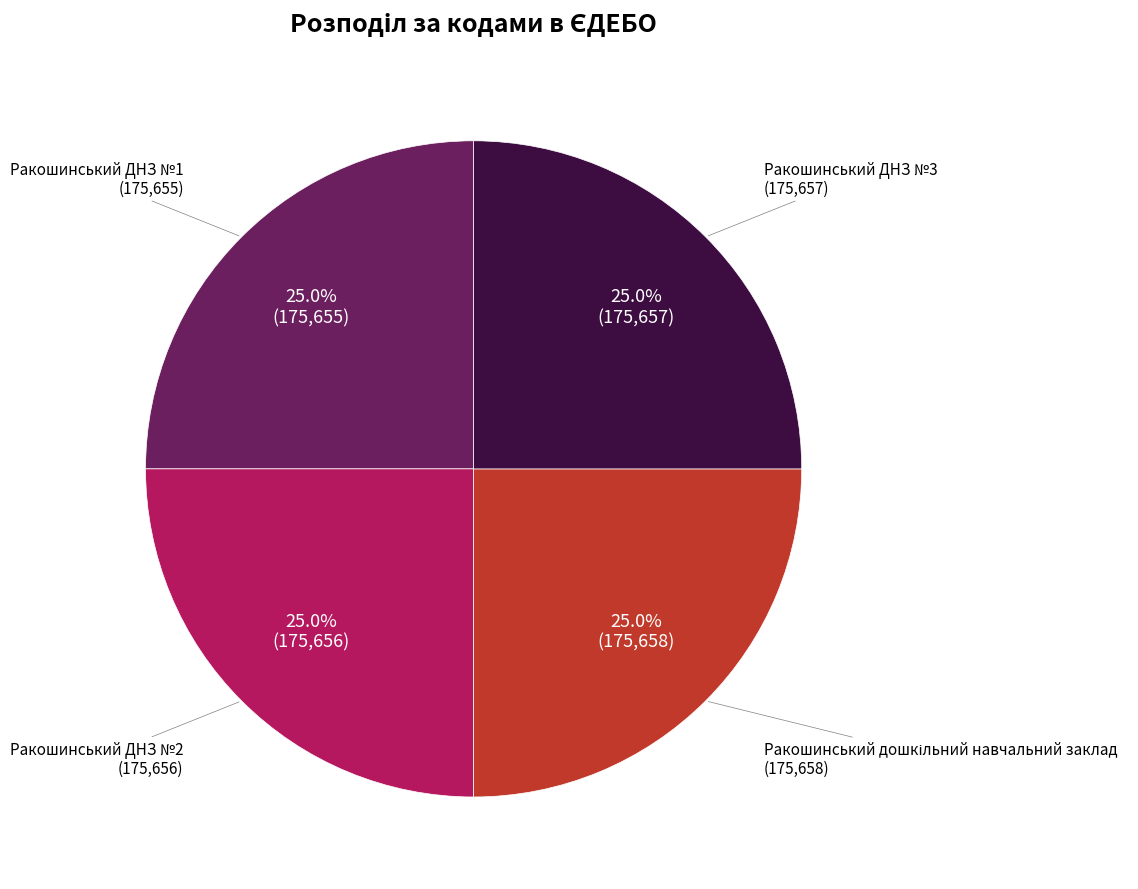

Is there any slice that represents more than half of the pie?

No